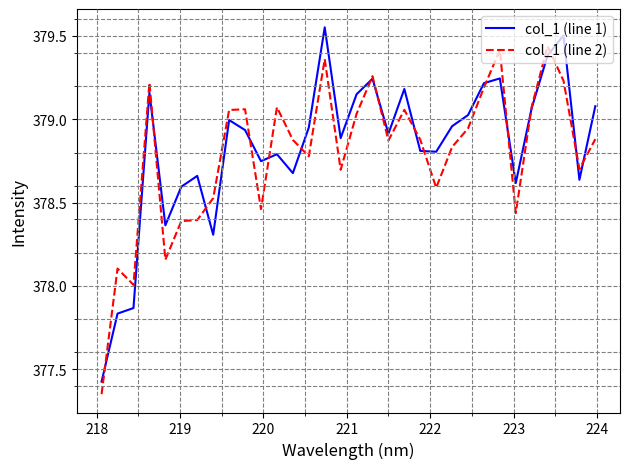

What are all the series names shown in the legend?

col_1 (line 1), col_1 (line 2)